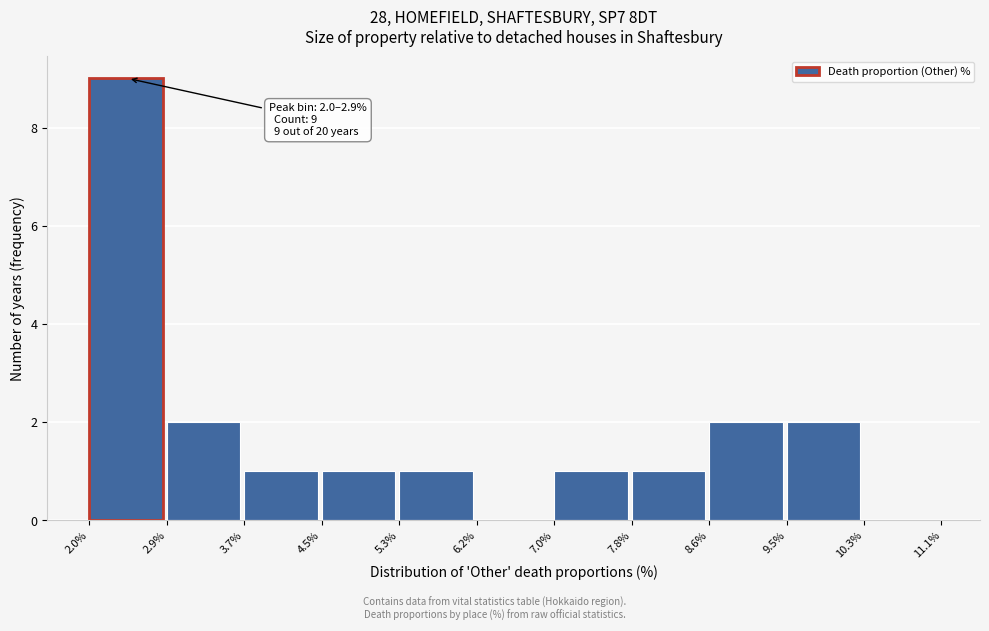

Which range on the x-axis has the tallest bar?

2.0% to 2.9%